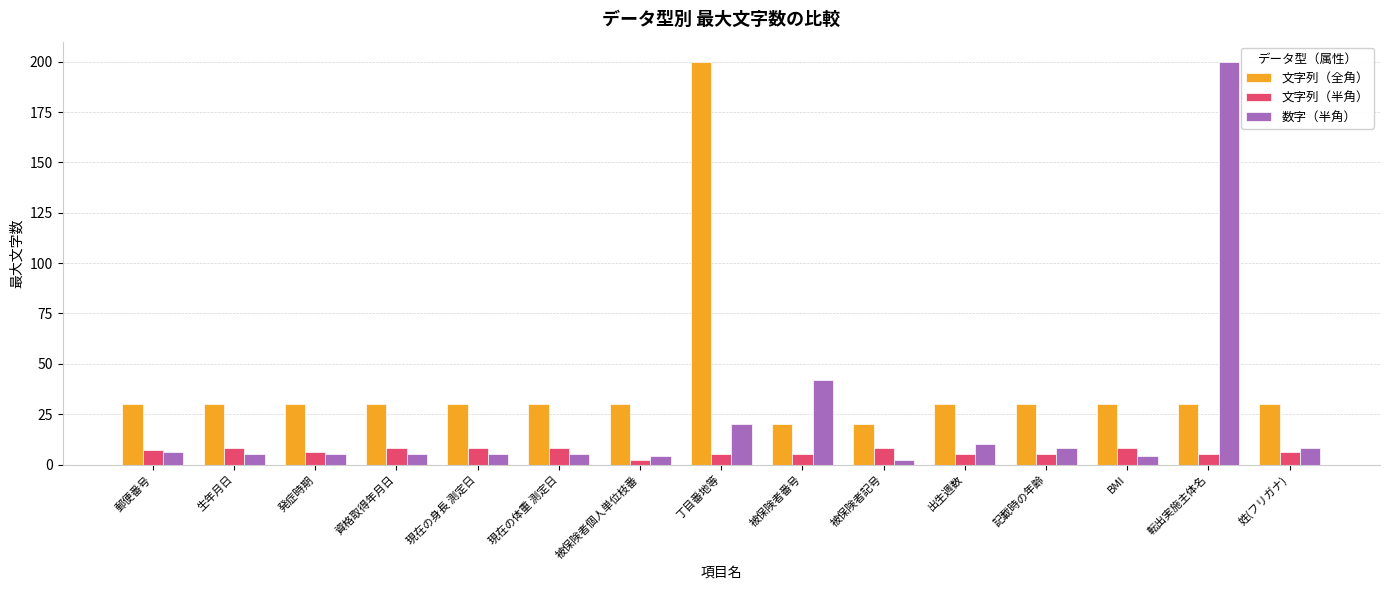

True or false: 数字（半角） has a value of 200 at 転出実施主体名.

True